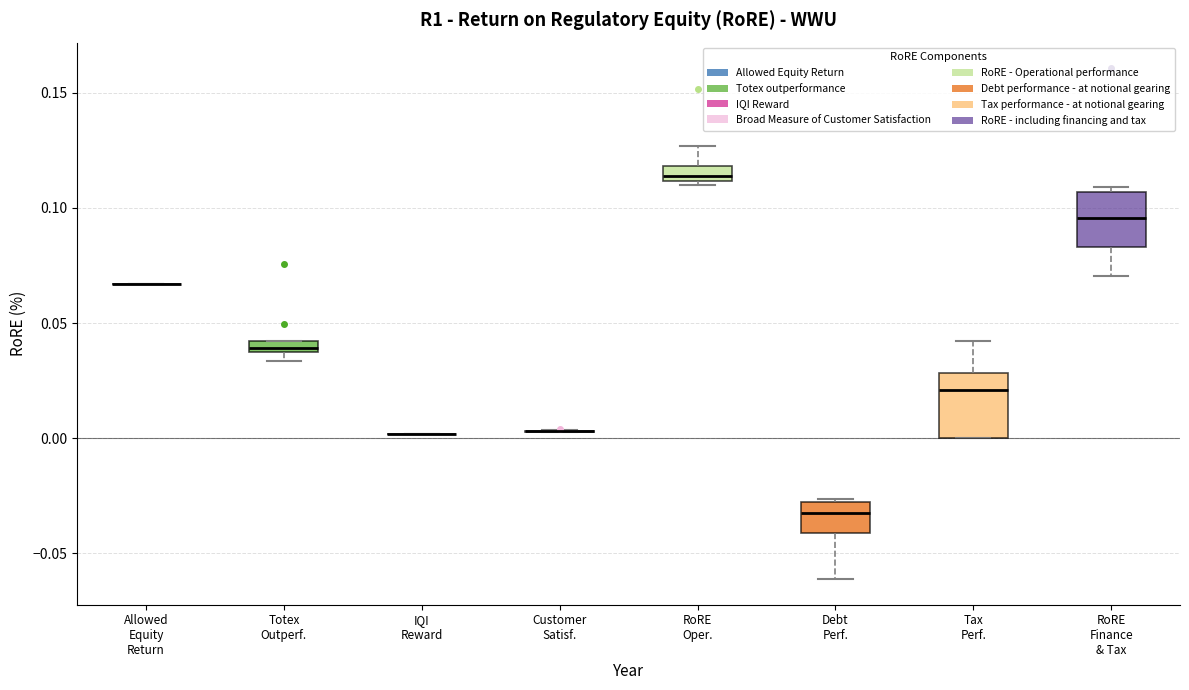

Where is the lower edge of the box for Debt Perf. on the y-axis? The values are not printed on the chart, so give them approximately, as read against the axis.

-0.040